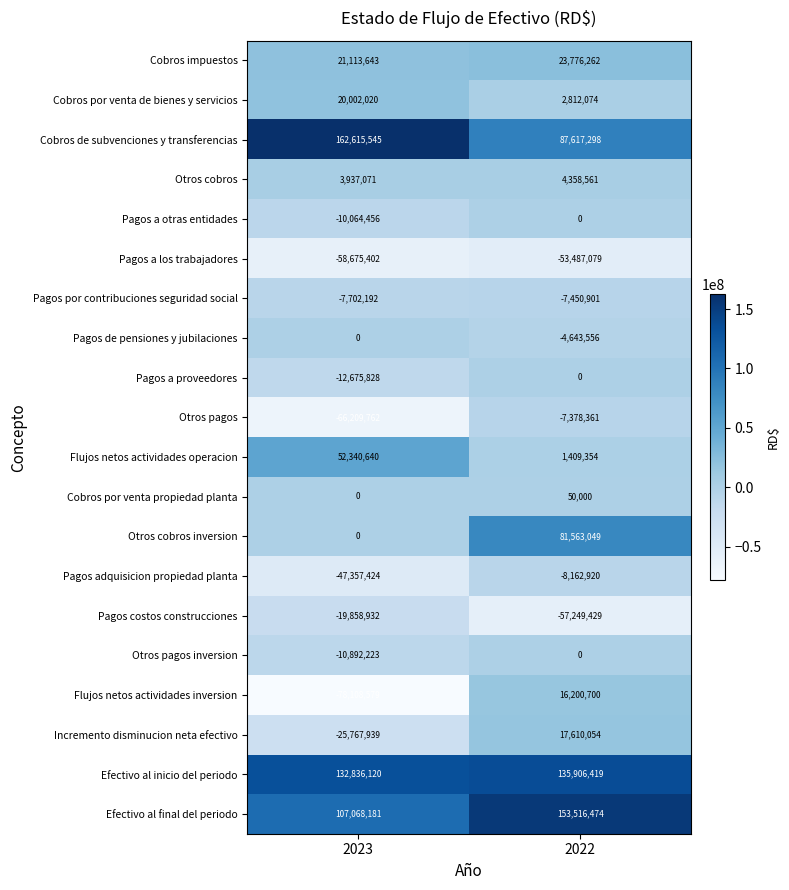

How many distinct data groups are displayed?

20